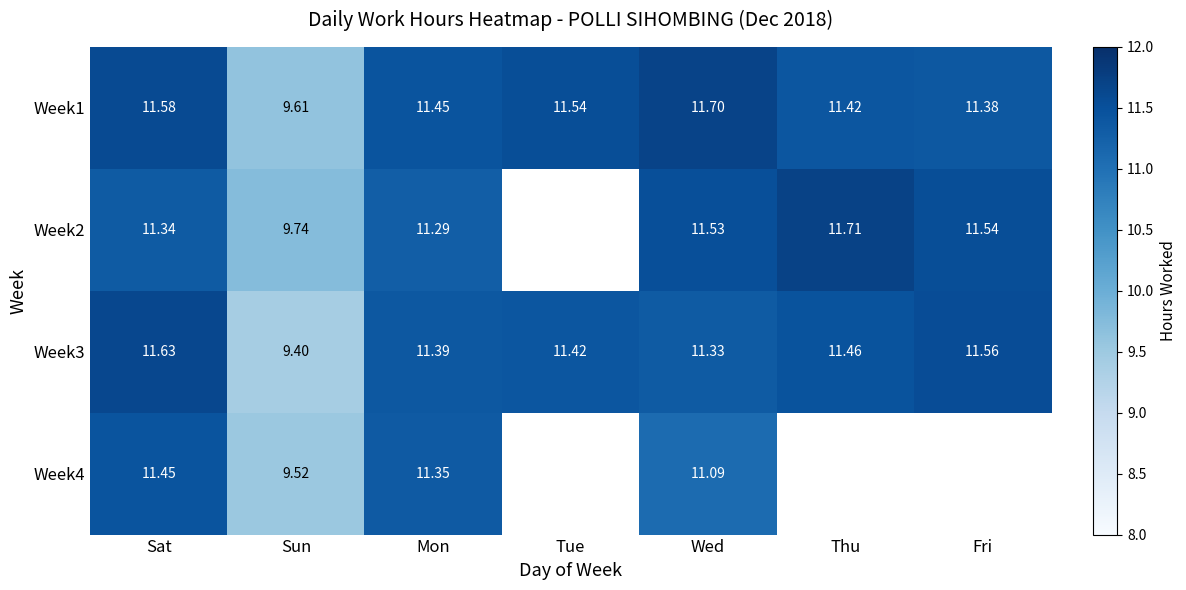

Count the Week3 values in the range 11 to 12.

6